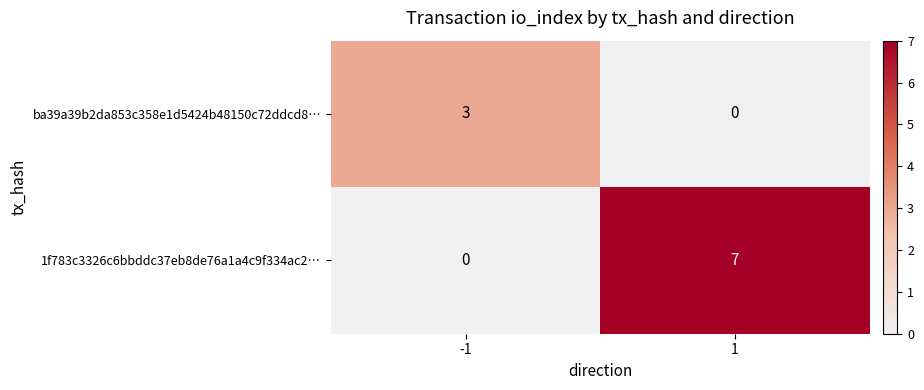

True or false: 1f783c3326c6bbddc37eb8de76a1a4c9f334ac2… has a value of 2 at 1.

False